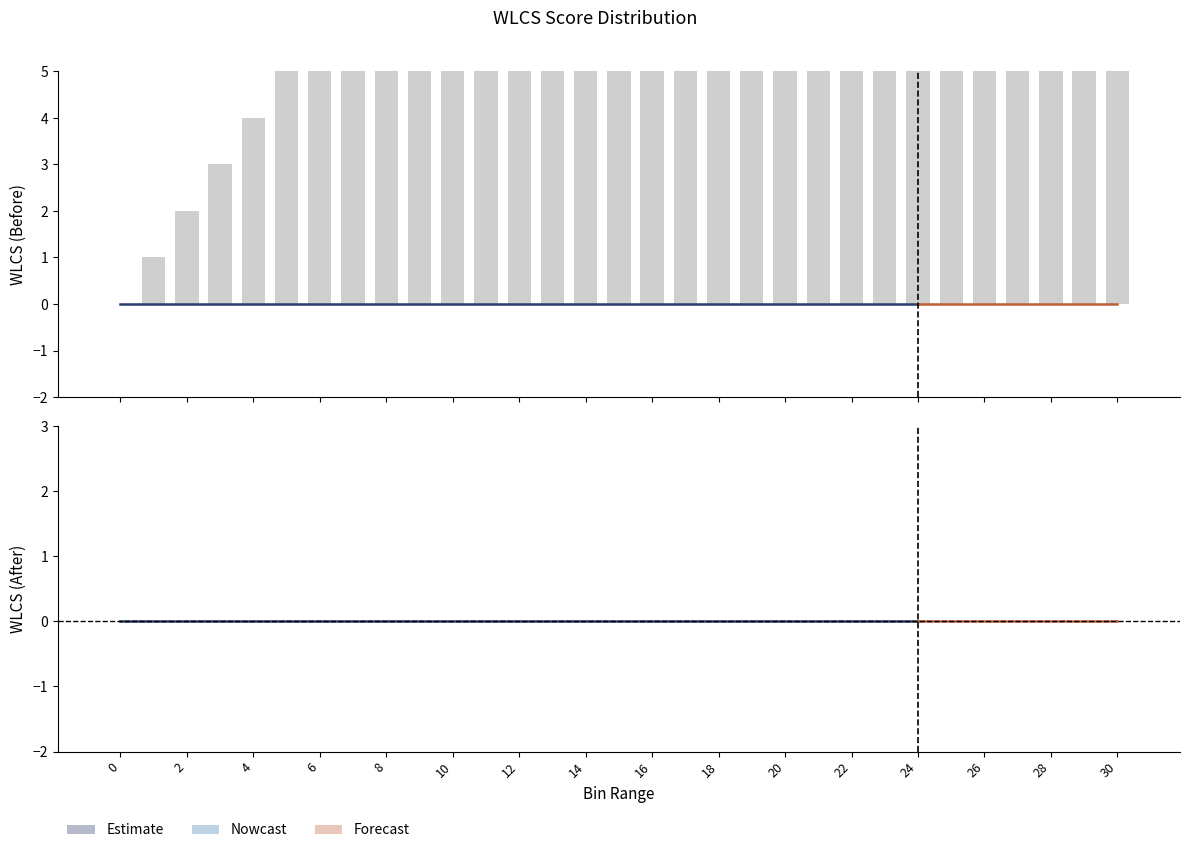

Reading right to left, extract all data points from this chart.

WLCS(Before): 30=0	29=0	28=0	27=0	26=0	25=0	24=0	23=0	22=0	21=0	20=0	19=0	18=0	17=0	16=0	15=0	14=0	13=0	12=0	11=0	10=0	9=0	8=0	7=0	6=0	5=0	4=0	3=0	2=0	1=0	0=0
WLCS(After): 30=0	29=0	28=0	27=0	26=0	25=0	24=0	23=0	22=0	21=0	20=0	19=0	18=0	17=0	16=0	15=0	14=0	13=0	12=0	11=0	10=0	9=0	8=0	7=0	6=0	5=0	4=0	3=0	2=0	1=0	0=0
Bin Range: 30=30	29=29	28=28	27=27	26=26	25=25	24=24	23=23	22=22	21=21	20=20	19=19	18=18	17=17	16=16	15=15	14=14	13=13	12=12	11=11	10=10	9=9	8=8	7=7	6=6	5=5	4=4	3=3	2=2	1=1	0=0